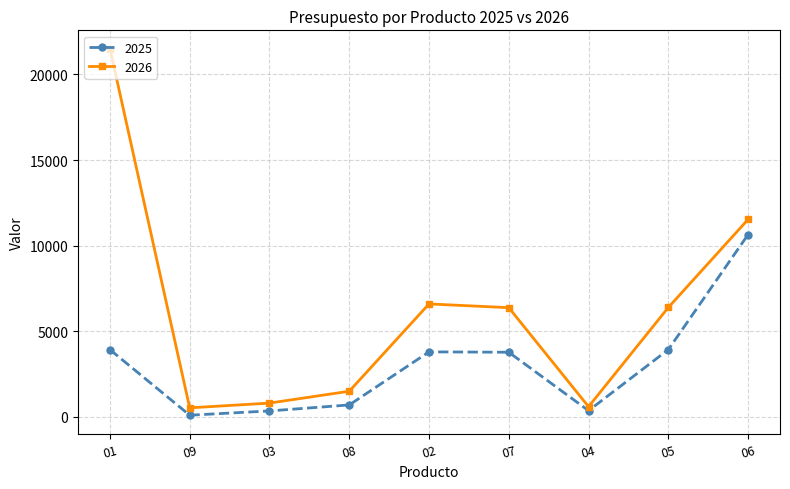

Which series has the largest range (max minus min)?

2026